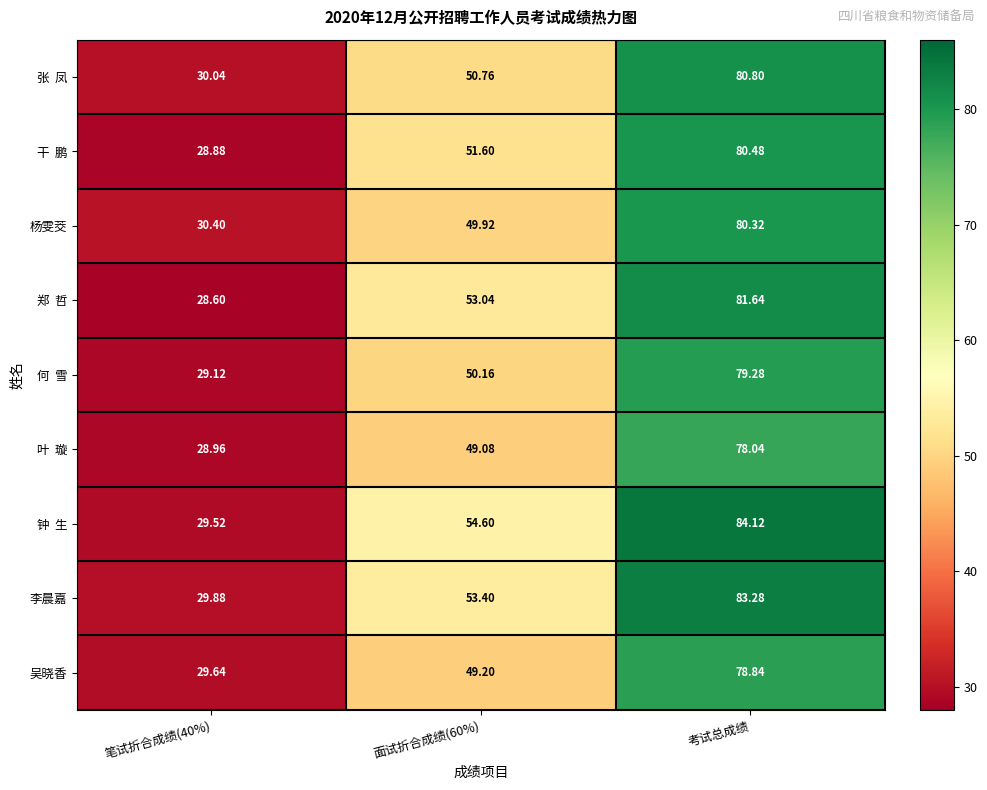

At which label does 吴晓香 reach its peak?

考试总成绩